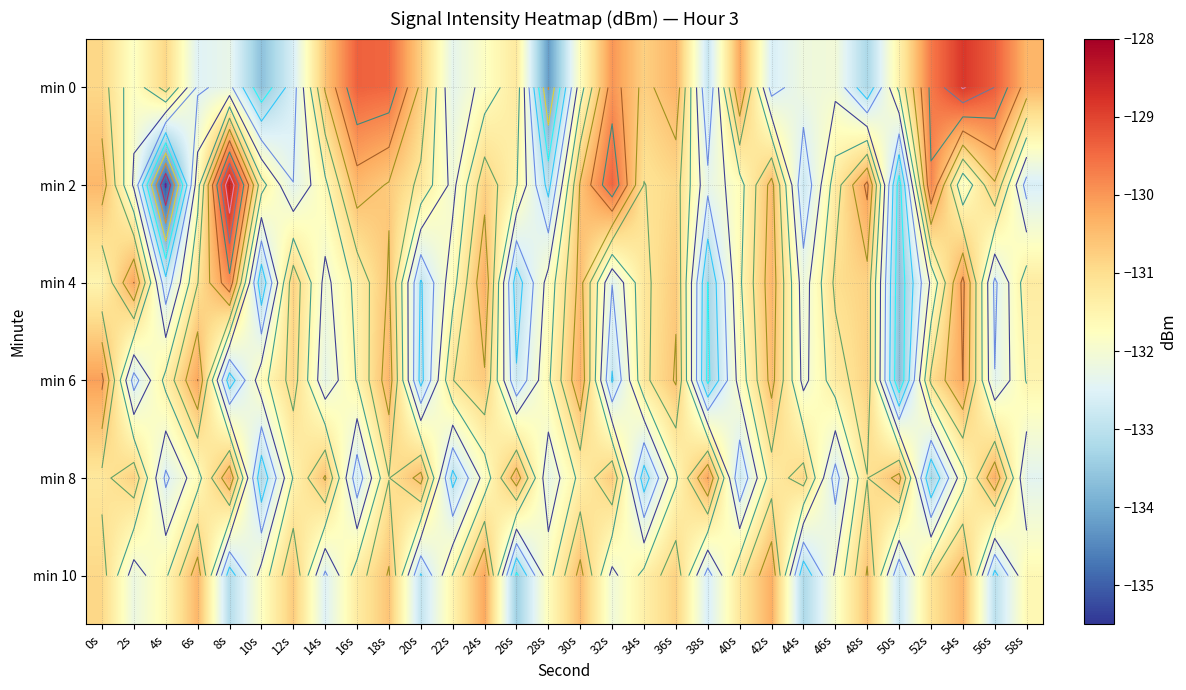

Which series has the largest total across all categories?

min 0